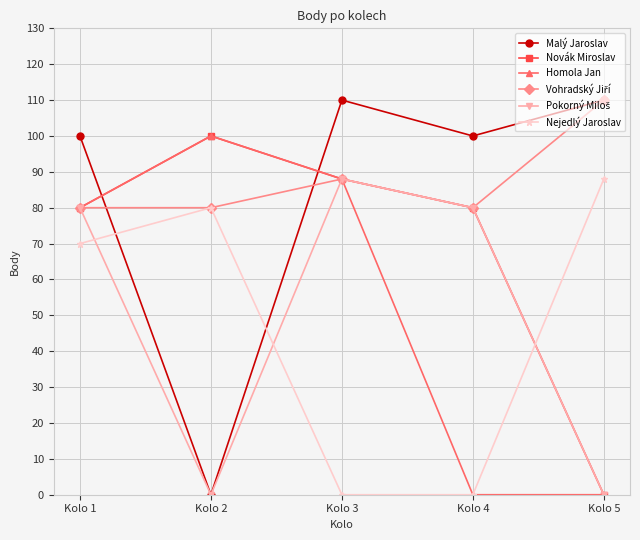

What is the value of the Malý Jaroslav point at the 5th from the left?

110